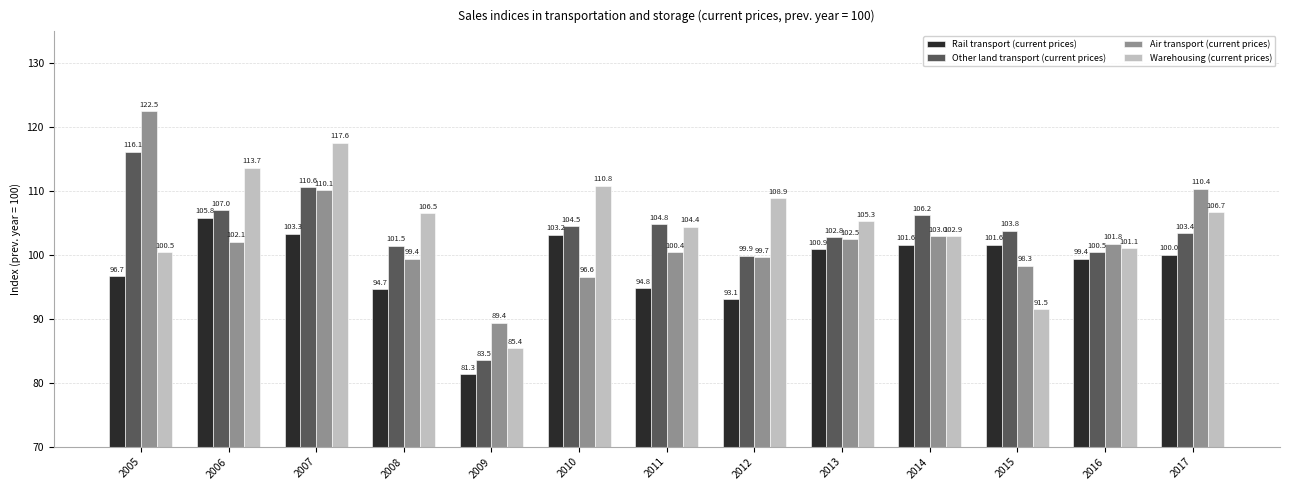

What is the difference between the maximum and minimum values in the Air transport (current prices) series?

33.0